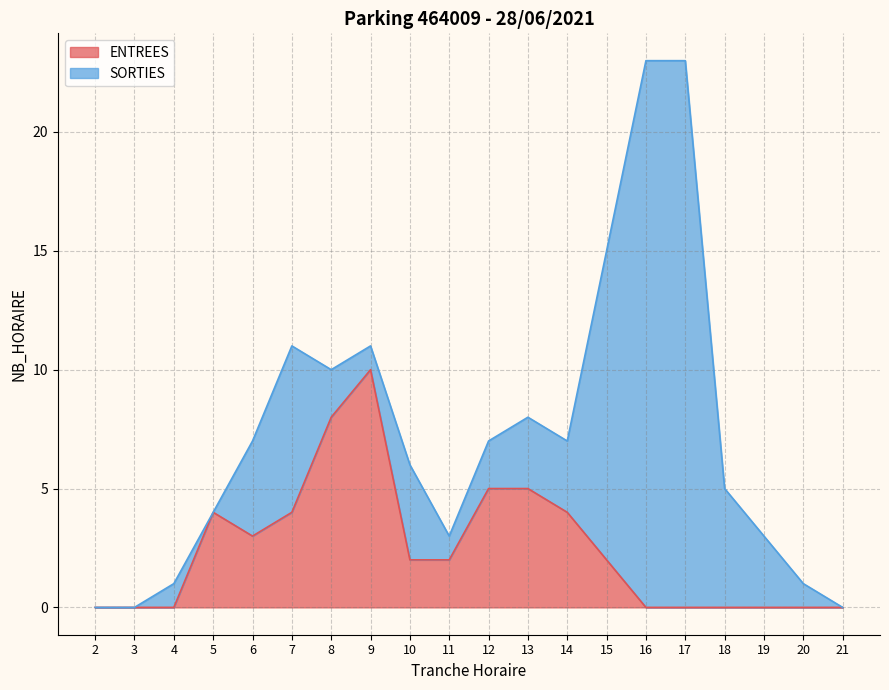

List the labels in order of value, smallest first.

2, 3, 4, 16, 17, 18, 19, 20, 21, 10, 11, 15, 6, 5, 7, 14, 12, 13, 8, 9